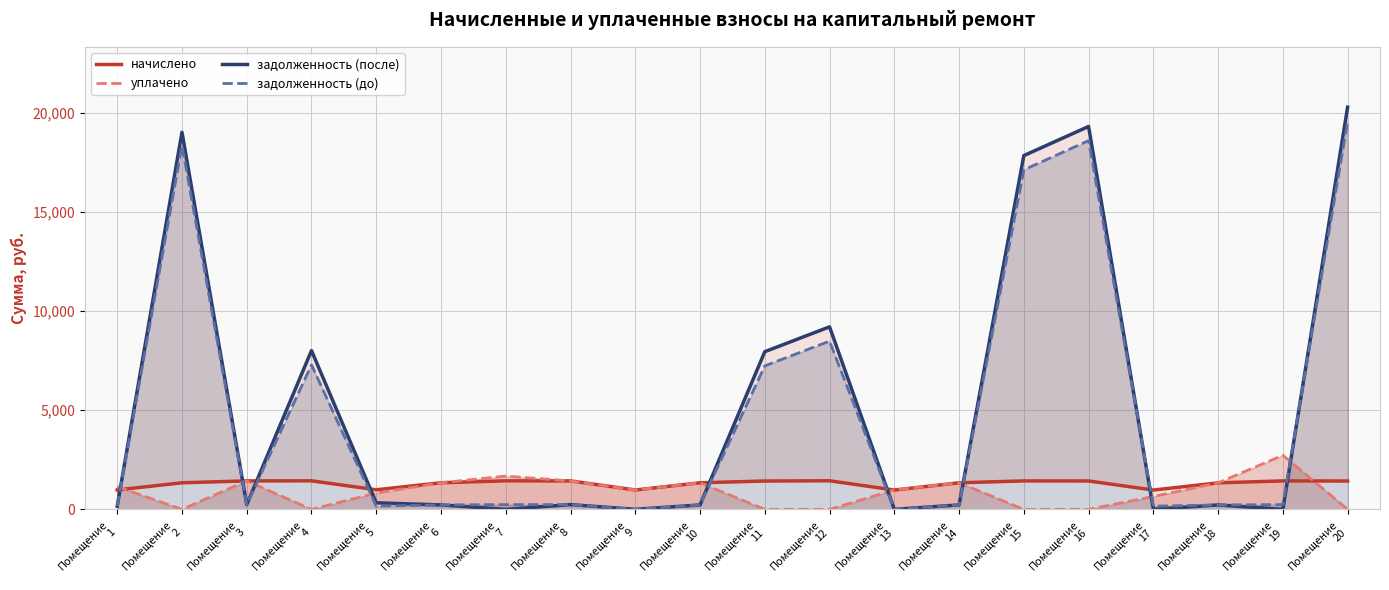

How many values in задолженность (до) are above zero?

18